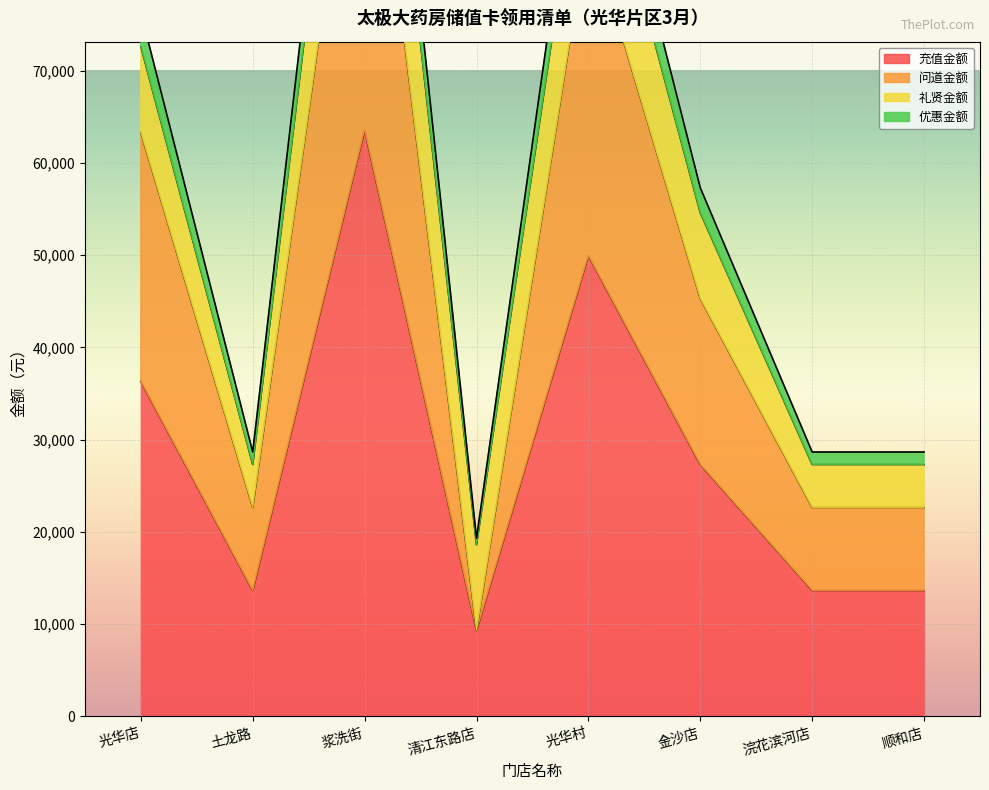

In 优惠金额, how many points are higher than both neighbors (excluding endpoints)?

2